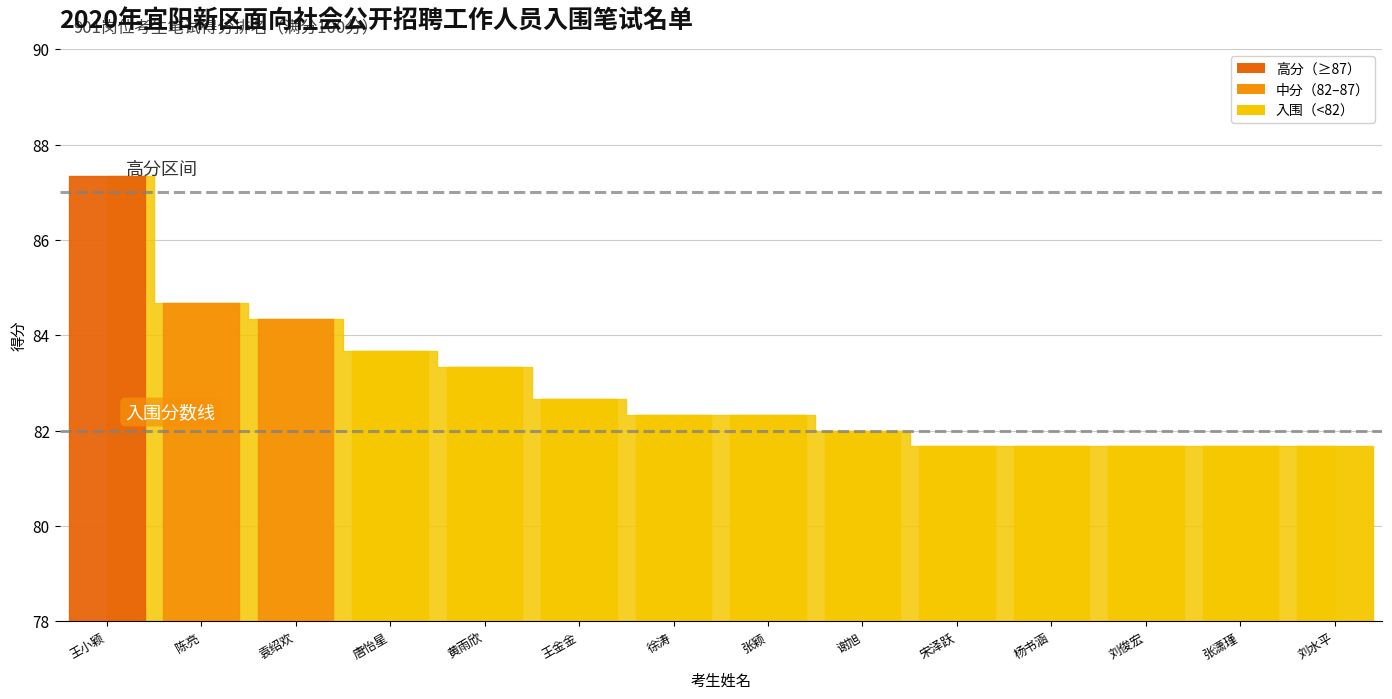

What is the ratio of the value at 陈亮 to the value at 徐涛?

1.0